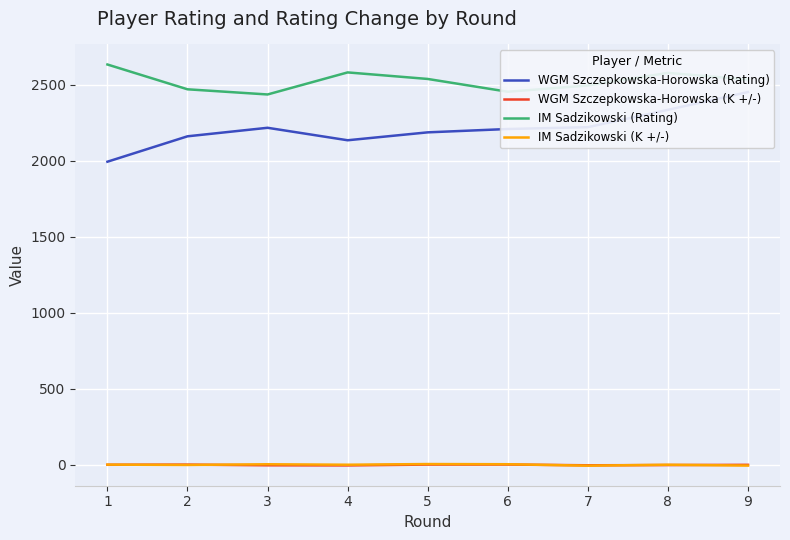

How many categories are shown in the chart?

9